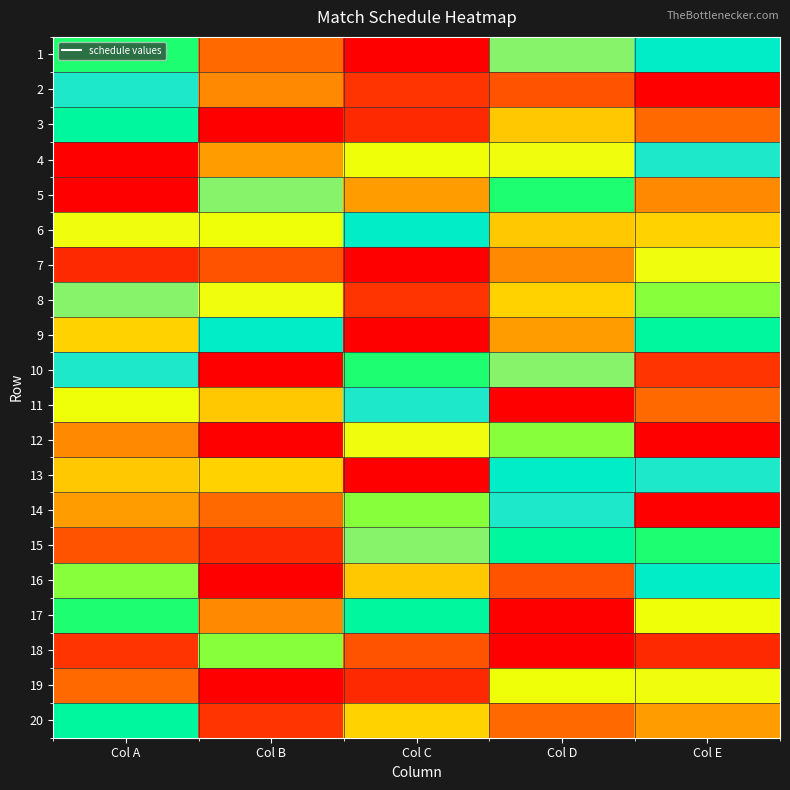

What is the difference between the highest and lowest values at Col E?

17